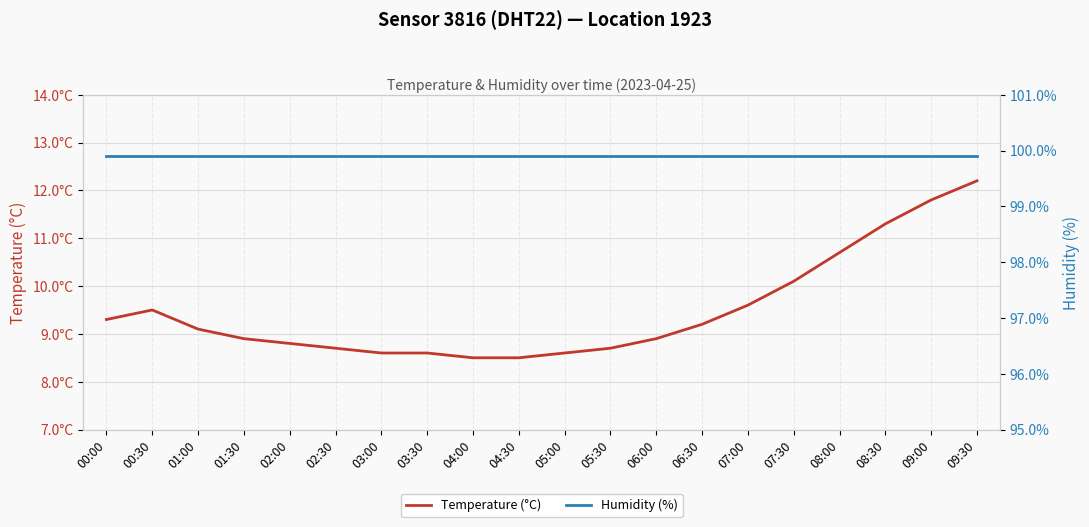

Between 03:30 and 06:30, which series saw the biggest shift?

Temperature (°C)